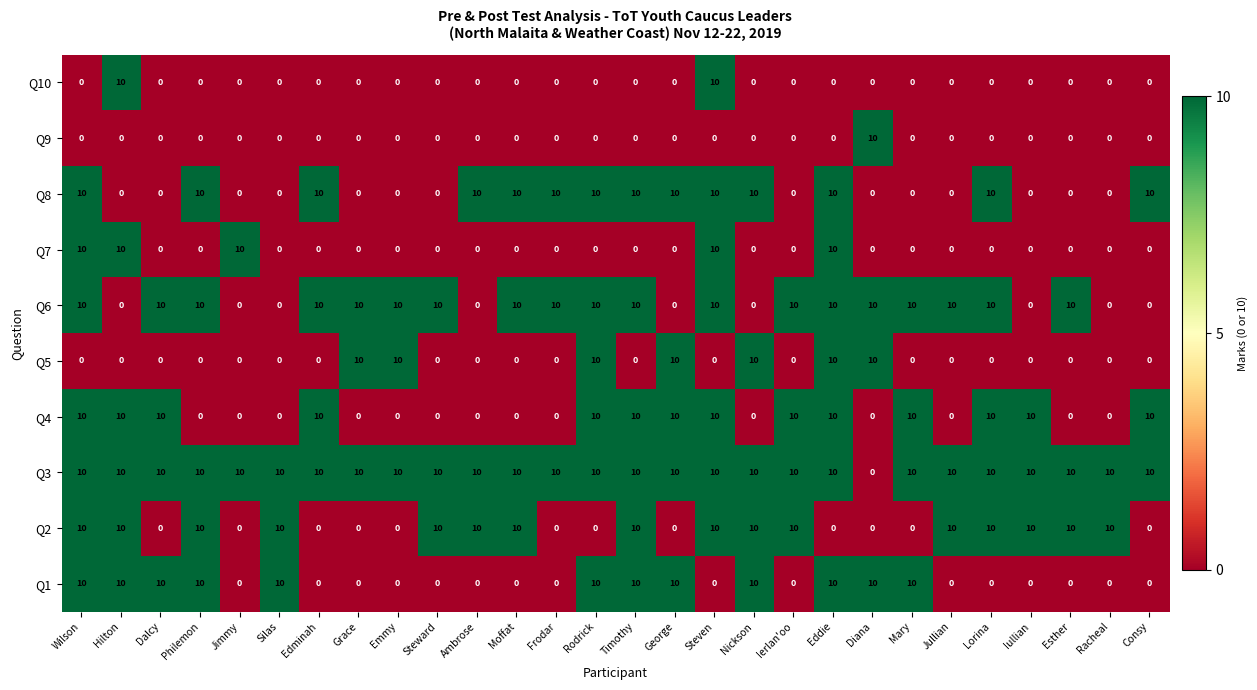

The value of Q7 at Diana is 0. True or false?

True